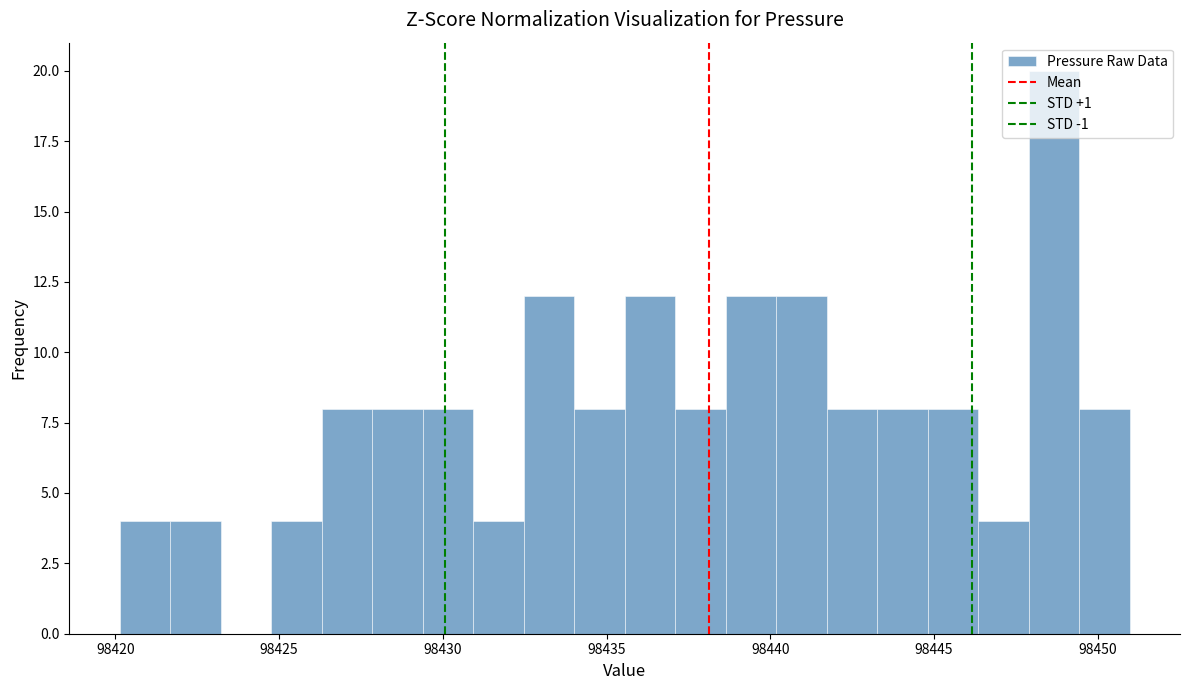

Read against the x-axis, roughly where is the centre of the tallest bar?

98448.5